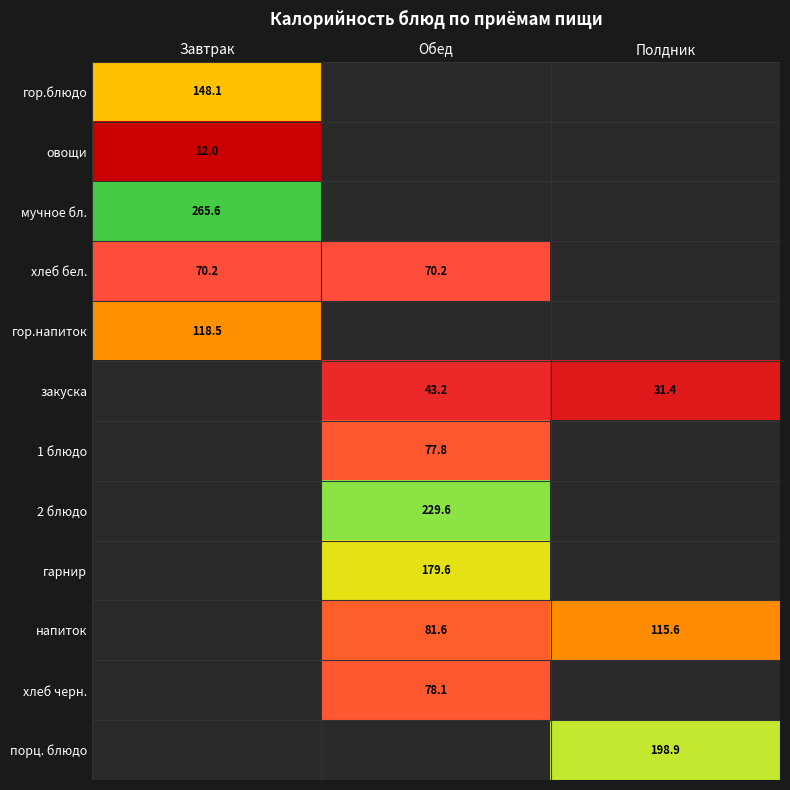

Is the value of закуска at Обед greater than the value of мучное бл. at Завтрак?

No